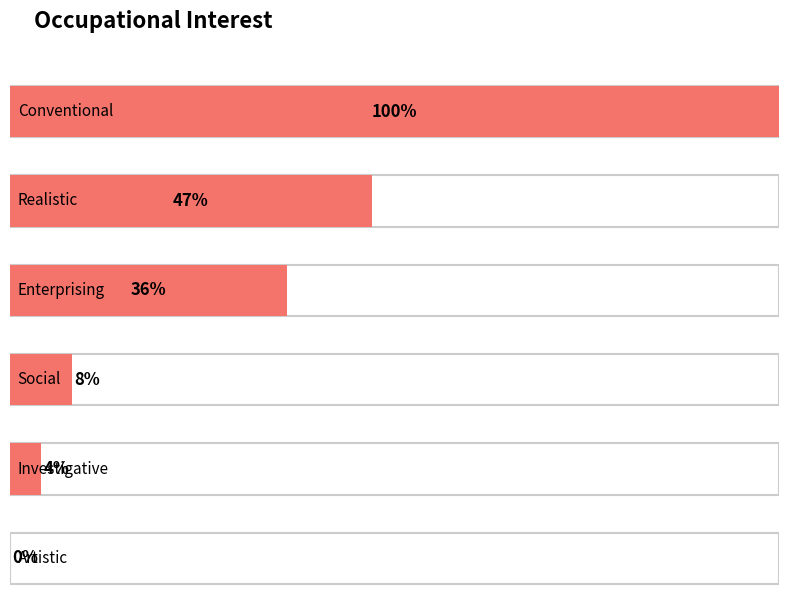

Reading left to right, list all the values displayed in this chart.

100	47	36	8	4	0